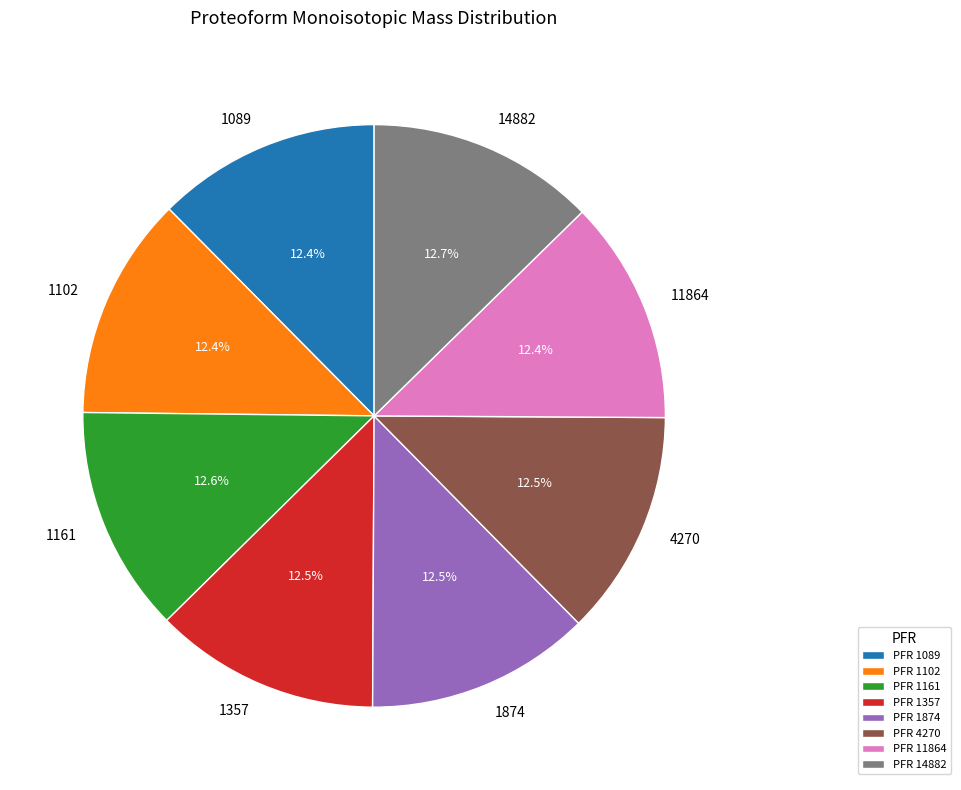

Is 11864 the majority of the pie?

No